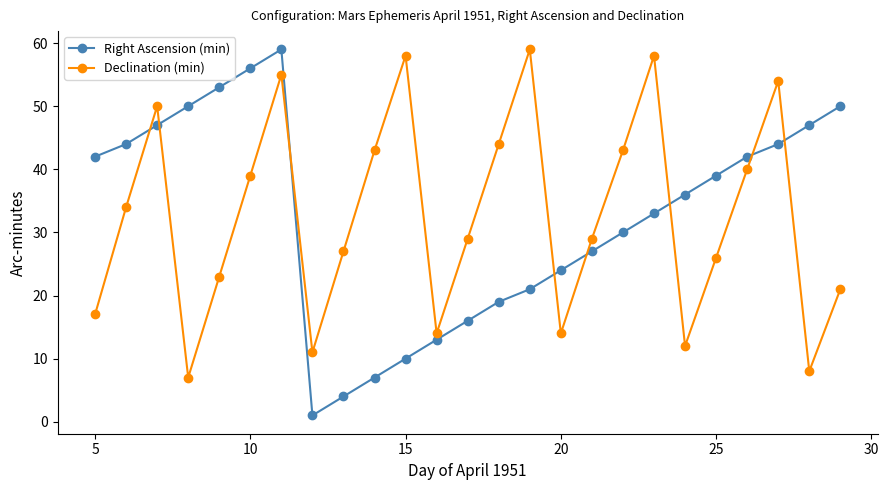

Does the chart display data point markers on the line(s)?

Yes